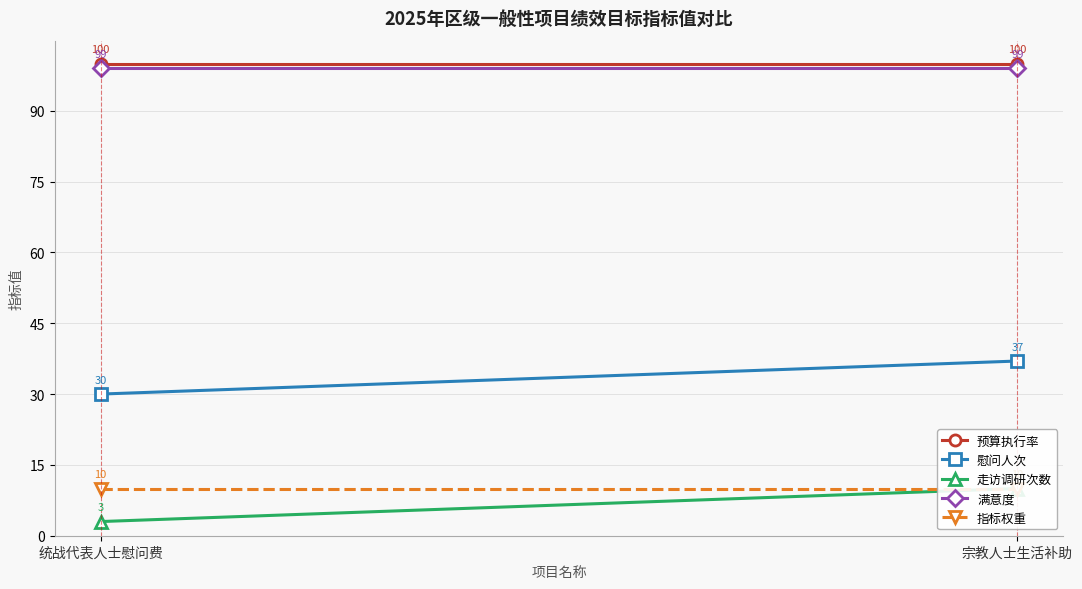

What is the difference between the 走访调研次数 values at 宗教人士生活补助 and 统战代表人士慰问费?

7